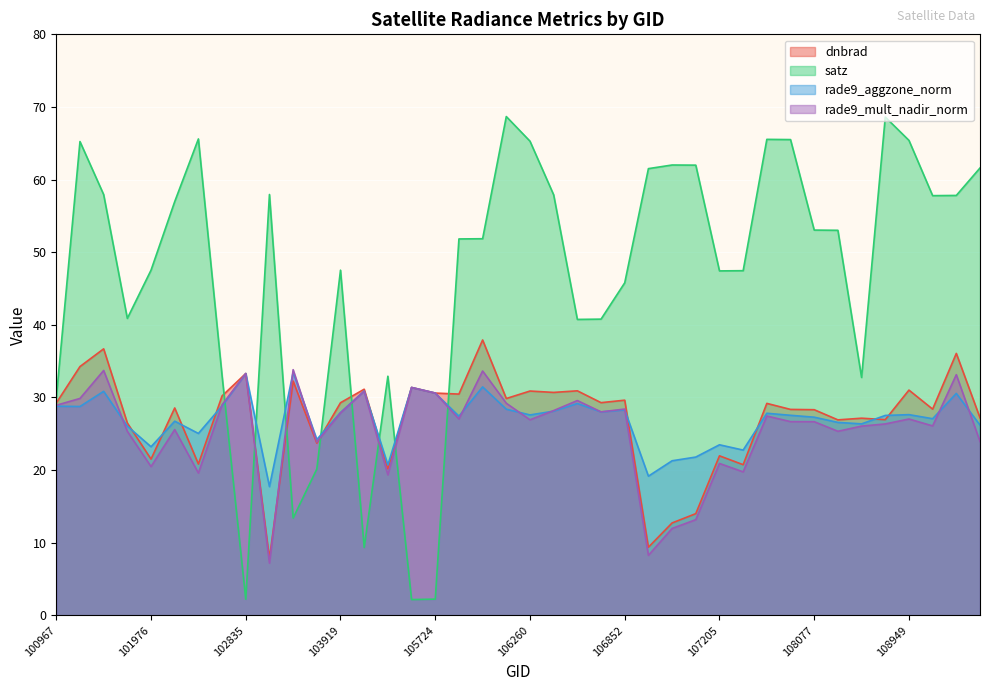

What is the value of the satz point at the 6th from the left?

57.0